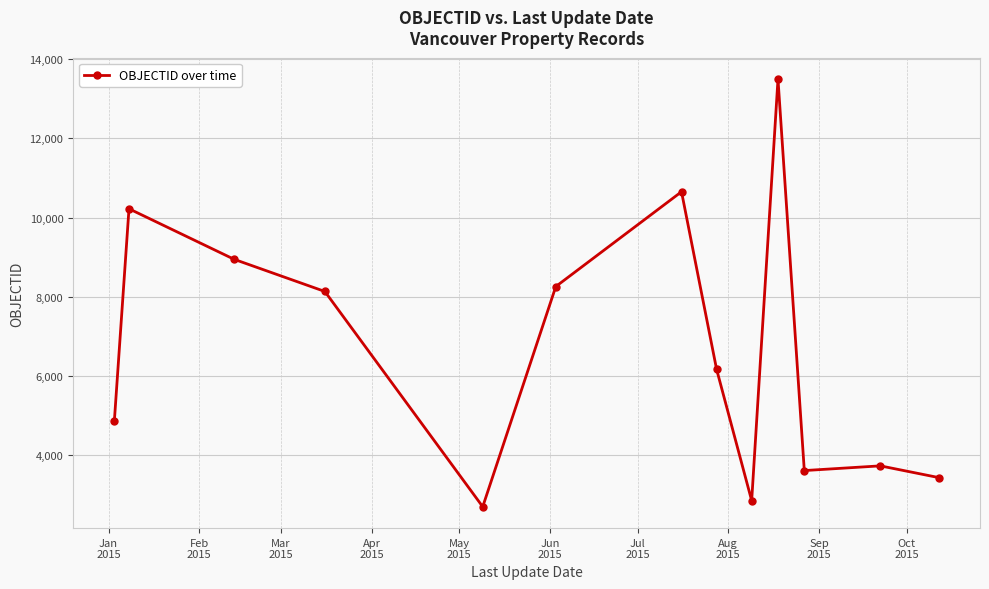

Reading left to right, transcribe all the data shown in this chart.

4875	10225	8948	8137	2703	8262	10655	6172	2856	13499	3616	3735	3439